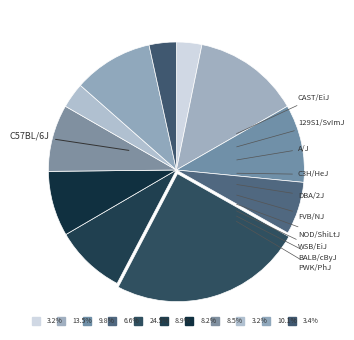

To the nearest percent, what portion does FVB/NJ represent?

8%